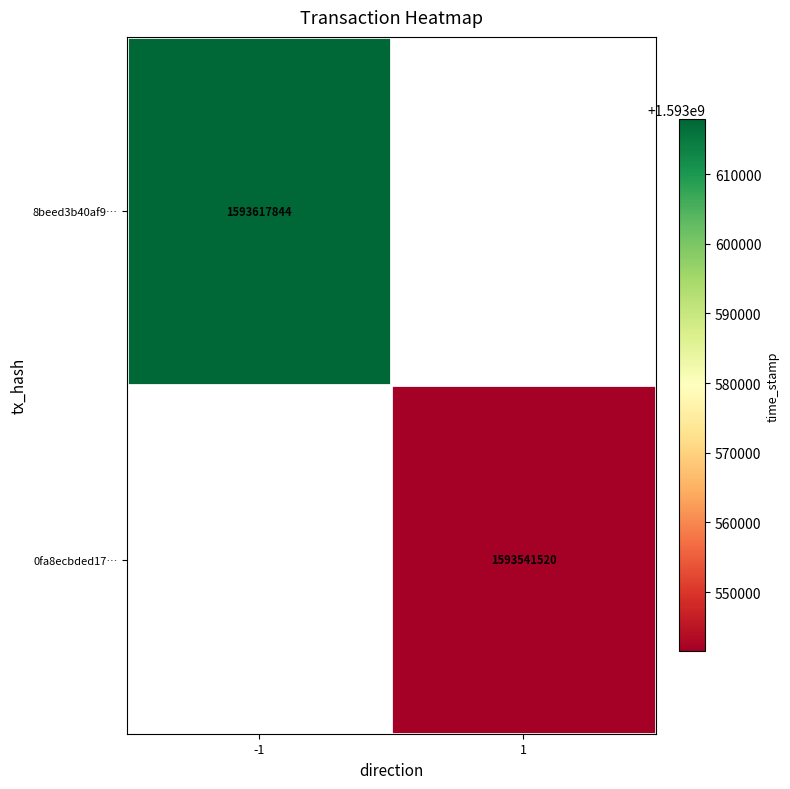

Which category has the lowest value across all series?

1